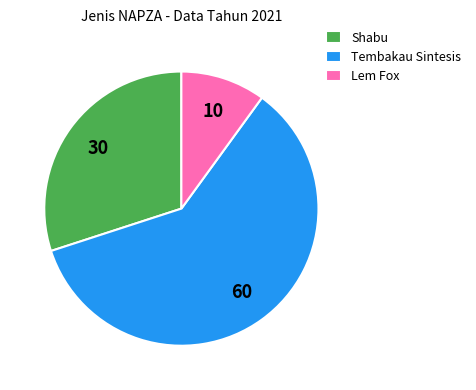

What is the majority slice?

Tembakau Sintesis